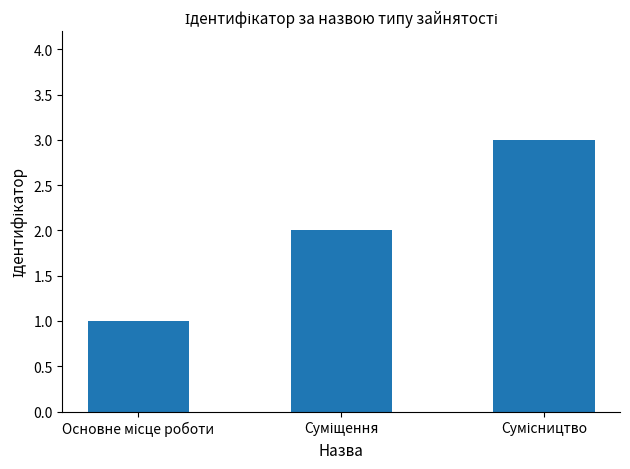

What is the greatest value displayed?

3